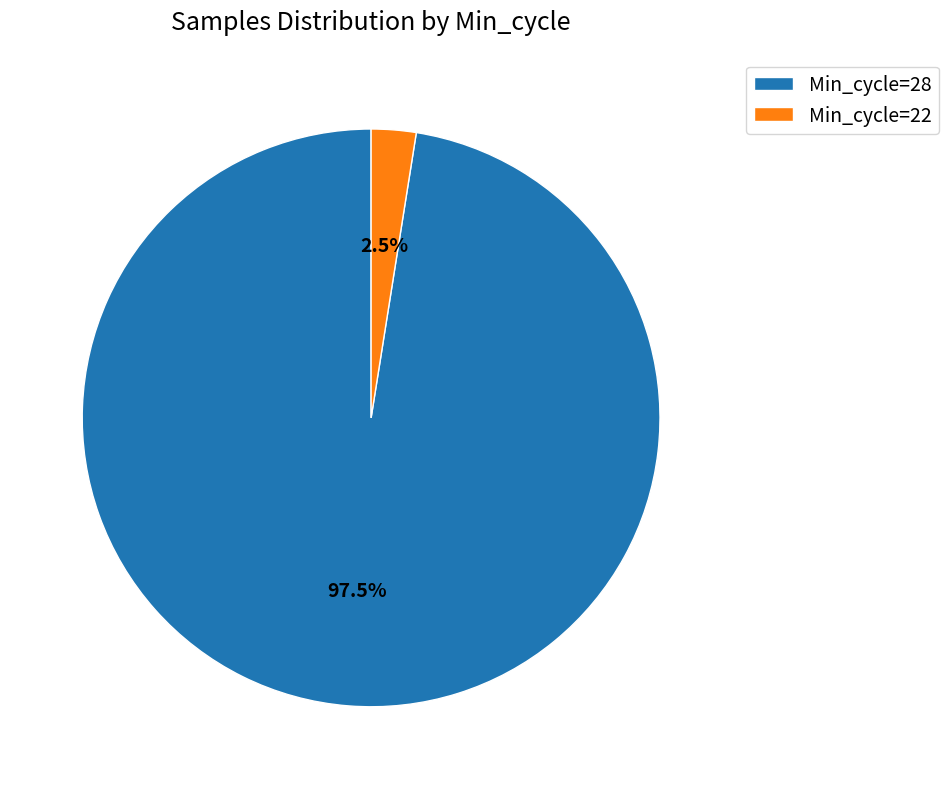

Is there a majority slice in this chart?

Yes